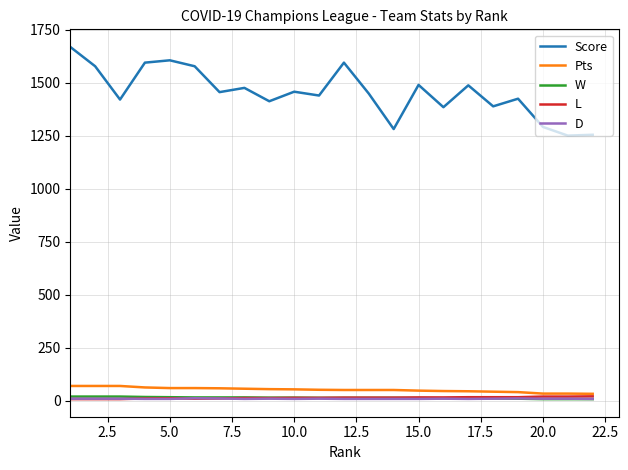

Which series has the widest spread of values?

Score